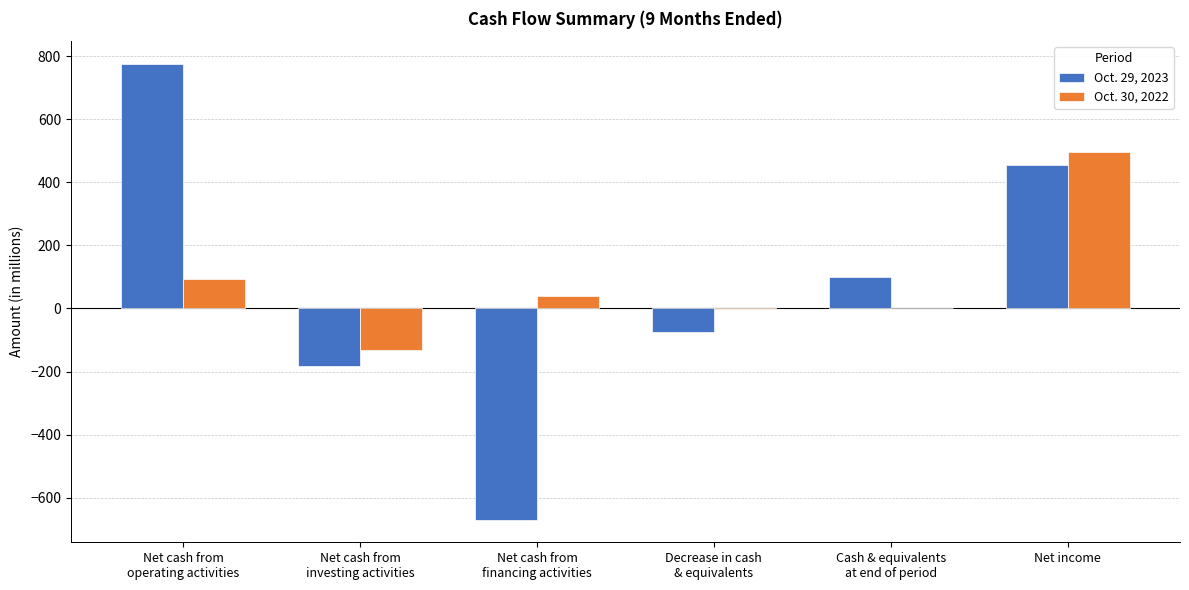

At which category is the sum across all series the highest?

Net income